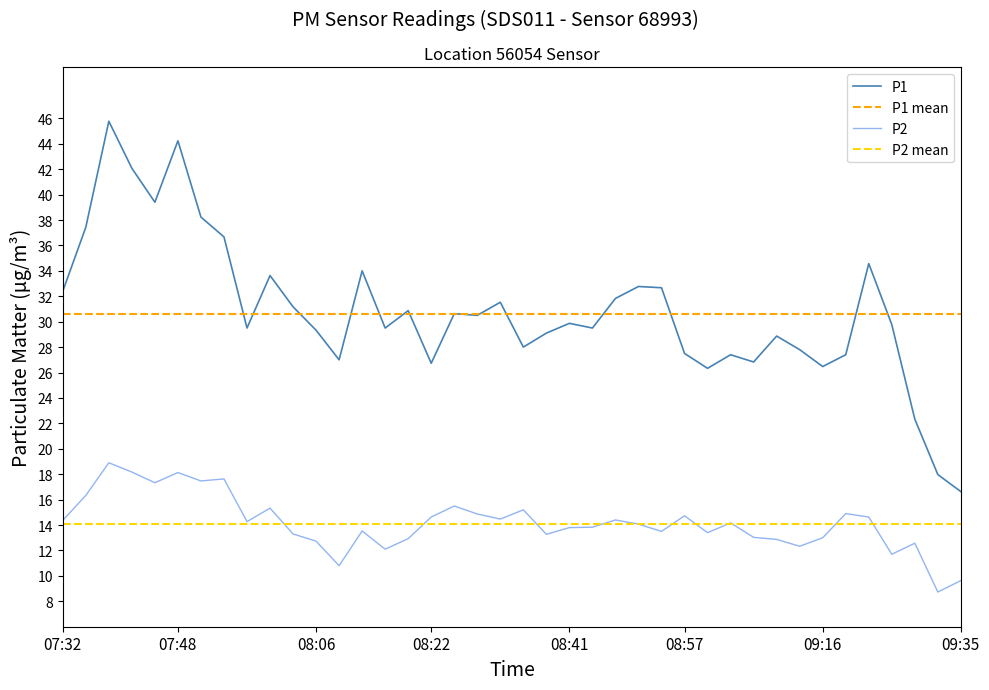

List the series in order of their overall mean, lowest first.

P2, P1